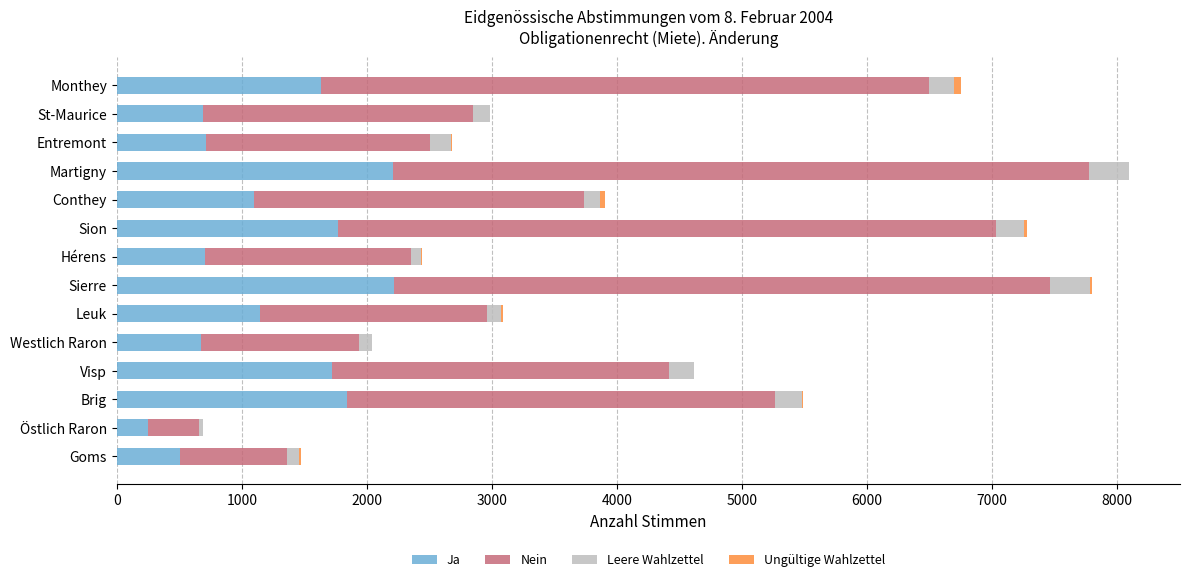

What is the highest value of the Ja series?

2216